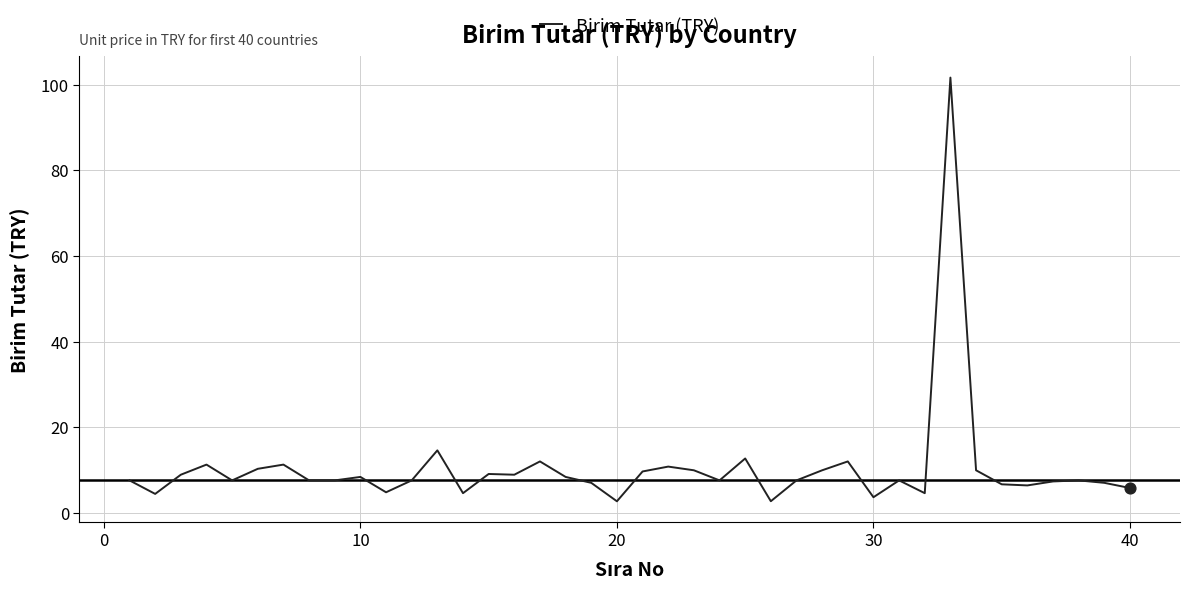

What is the greatest value displayed?

101.7